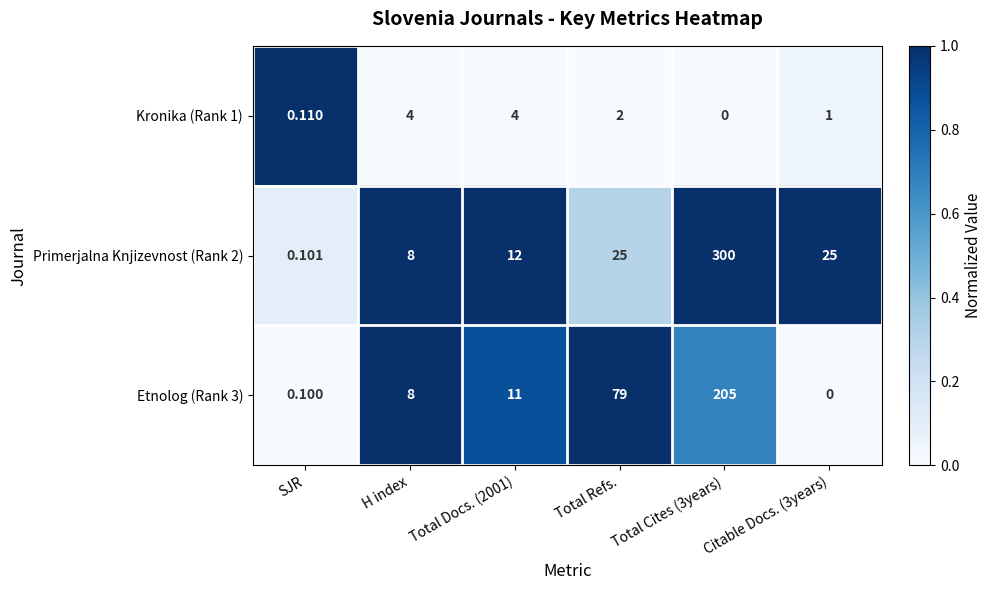

At how many categories does at least one series exceed 0?

6